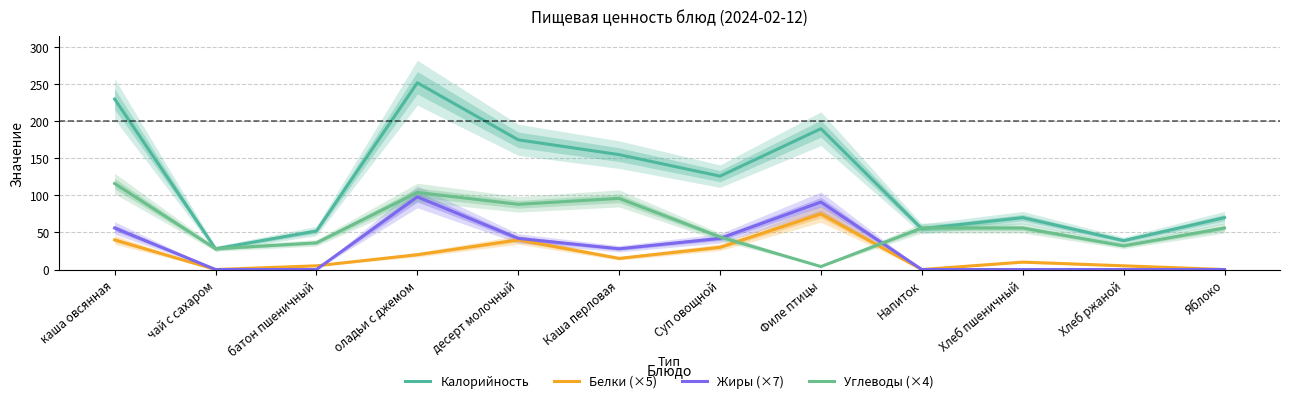

What is the label of the 1st point from the right?

Яблоко